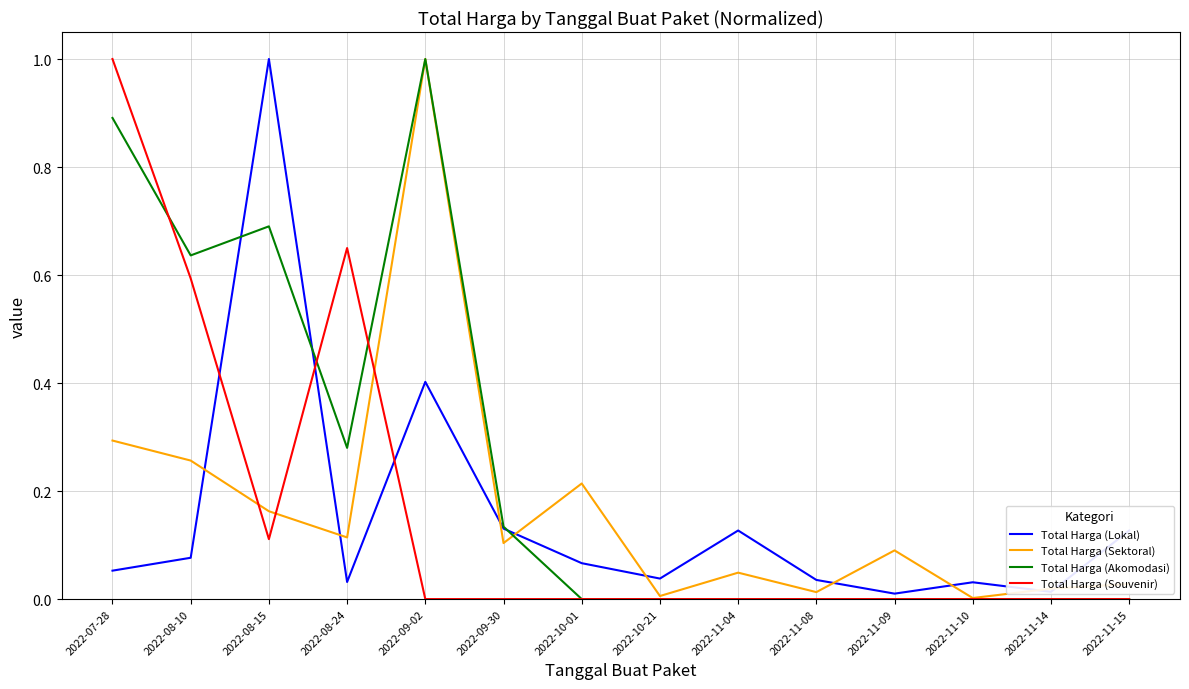

Is it true that Total Harga (Sektoral) equals 0.3 at 2022-07-28?

True